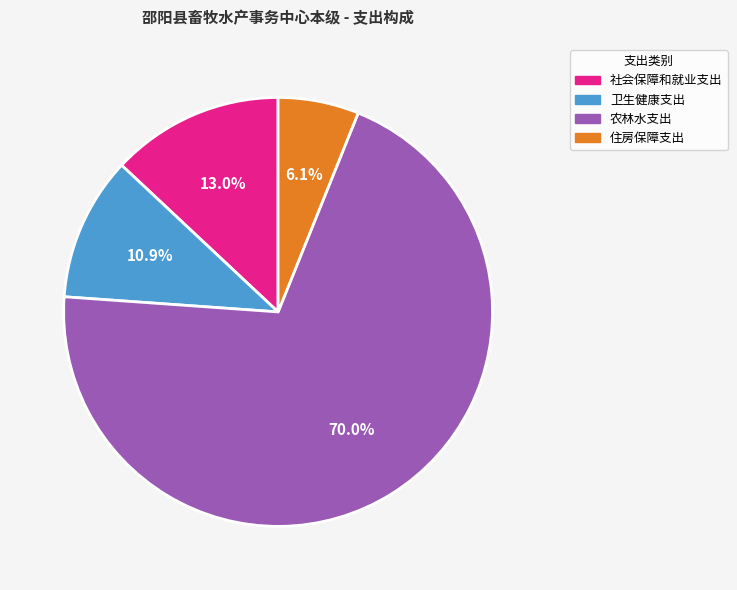

Which slice is the largest?

农林水支出